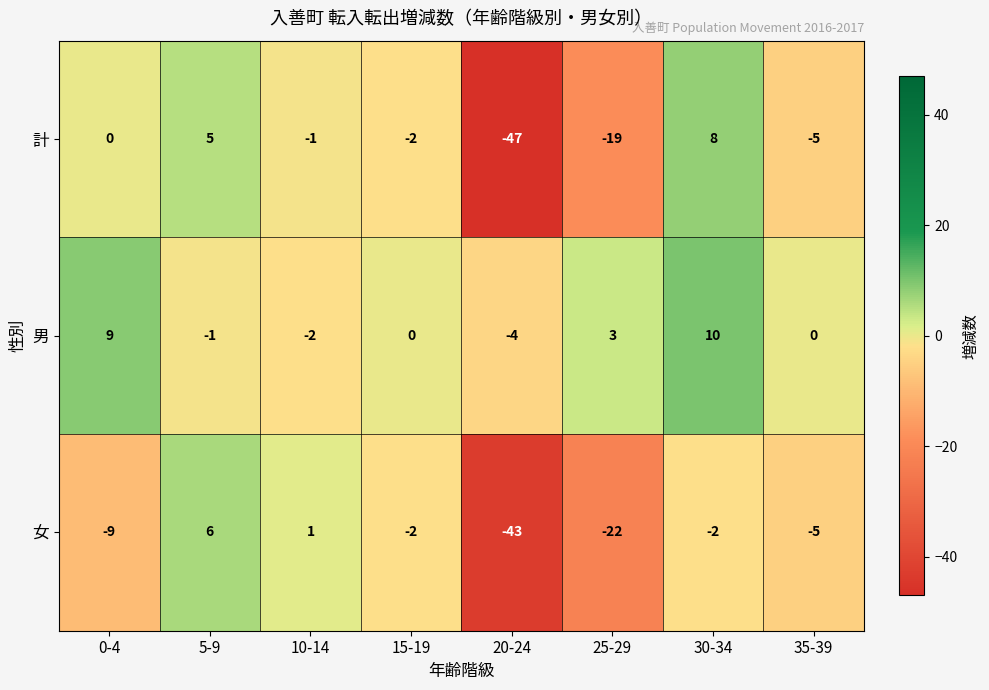

The value of 男 at 20-24 is -4. True or false?

True